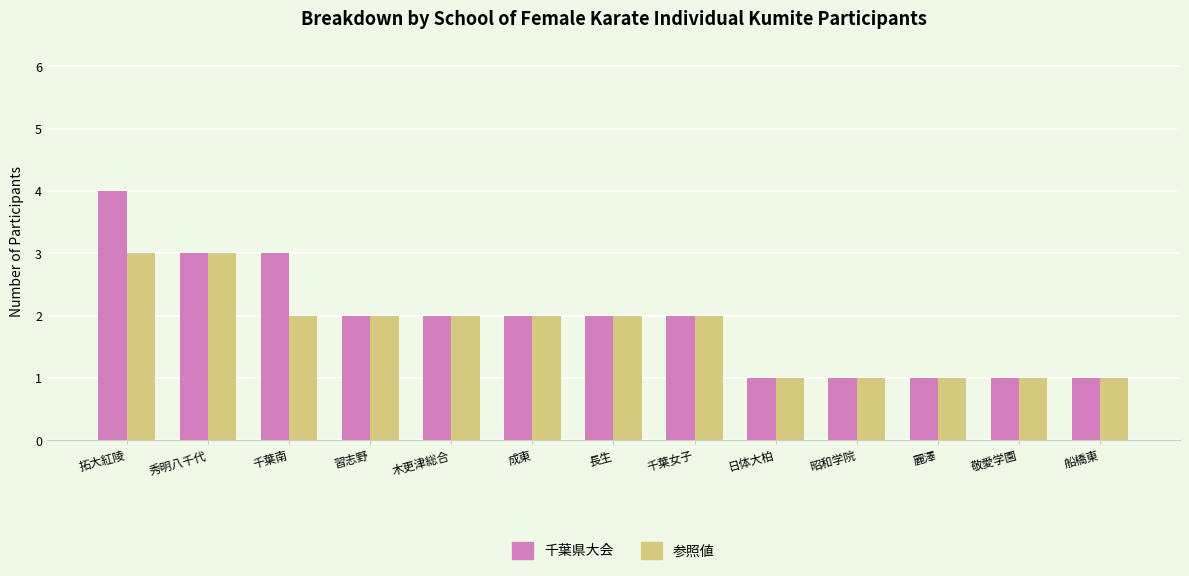

What is the label of the 5th bar from the left?

木更津総合